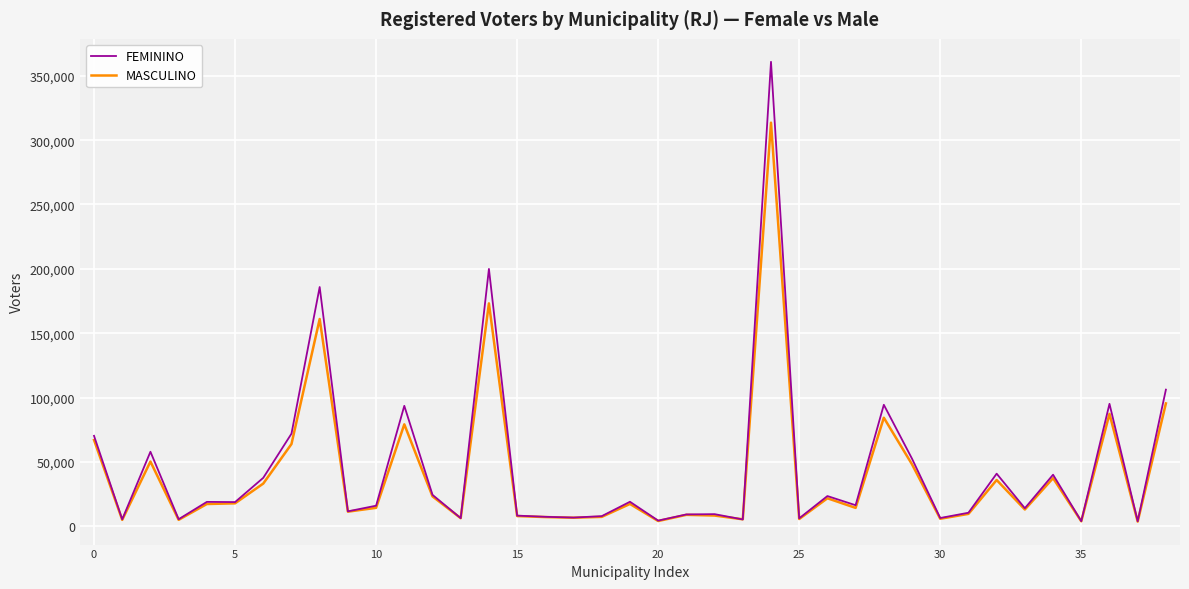

Which series has the largest range (max minus min)?

FEMININO